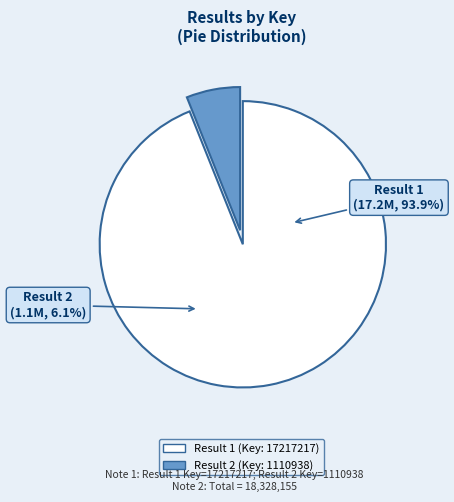

Which slice represents more than half of the pie?

Result 1 (Key: 17217217)